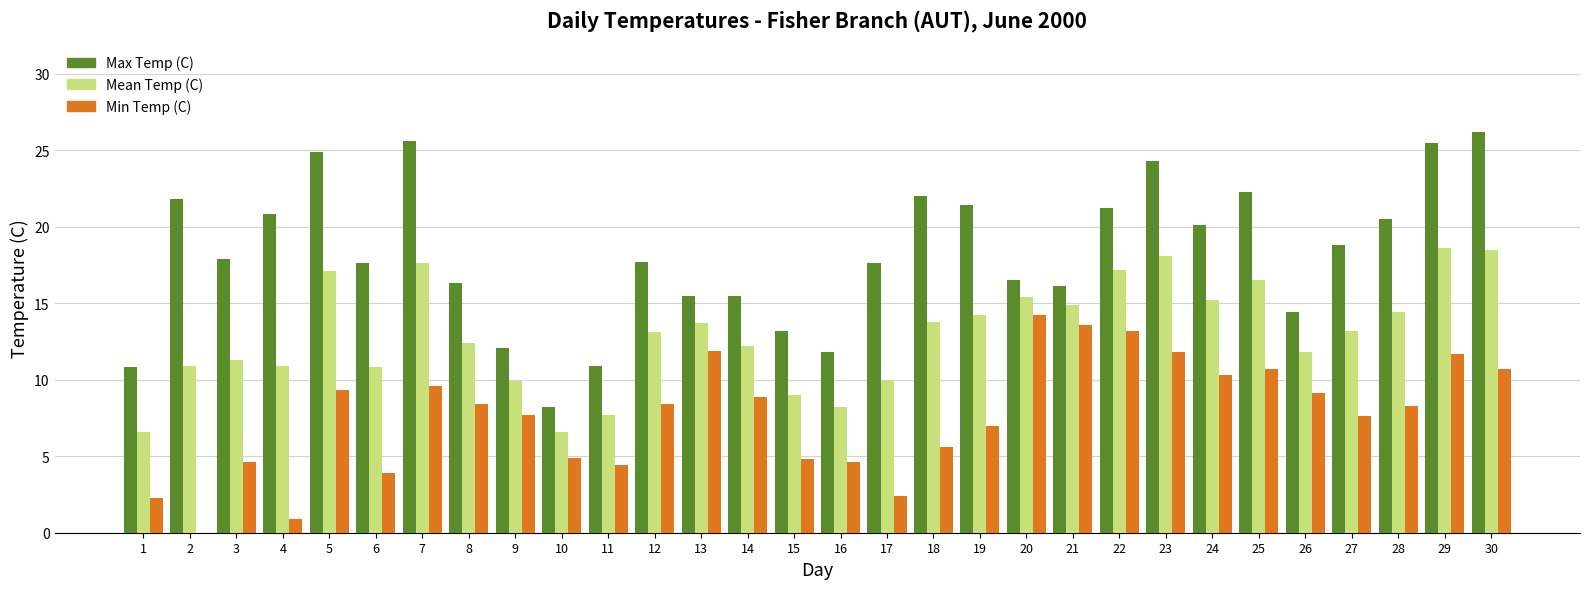

What is the total value across all series at 23?

54.2